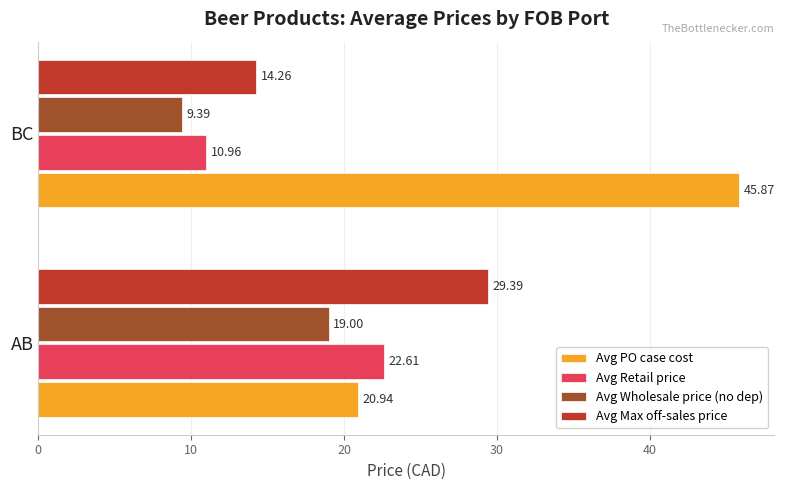

How many data points in Avg Max off-sales price are above 29?

1